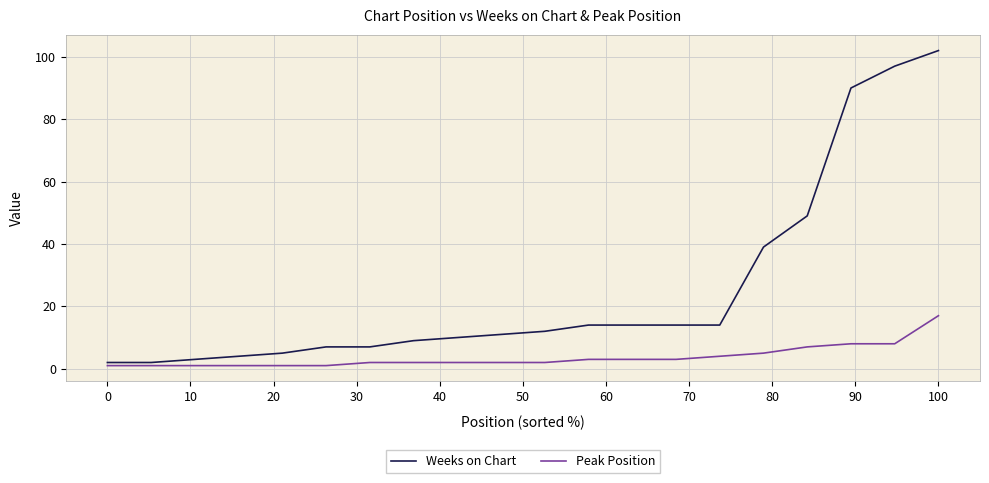

Which series has the largest total across all categories?

Weeks on Chart